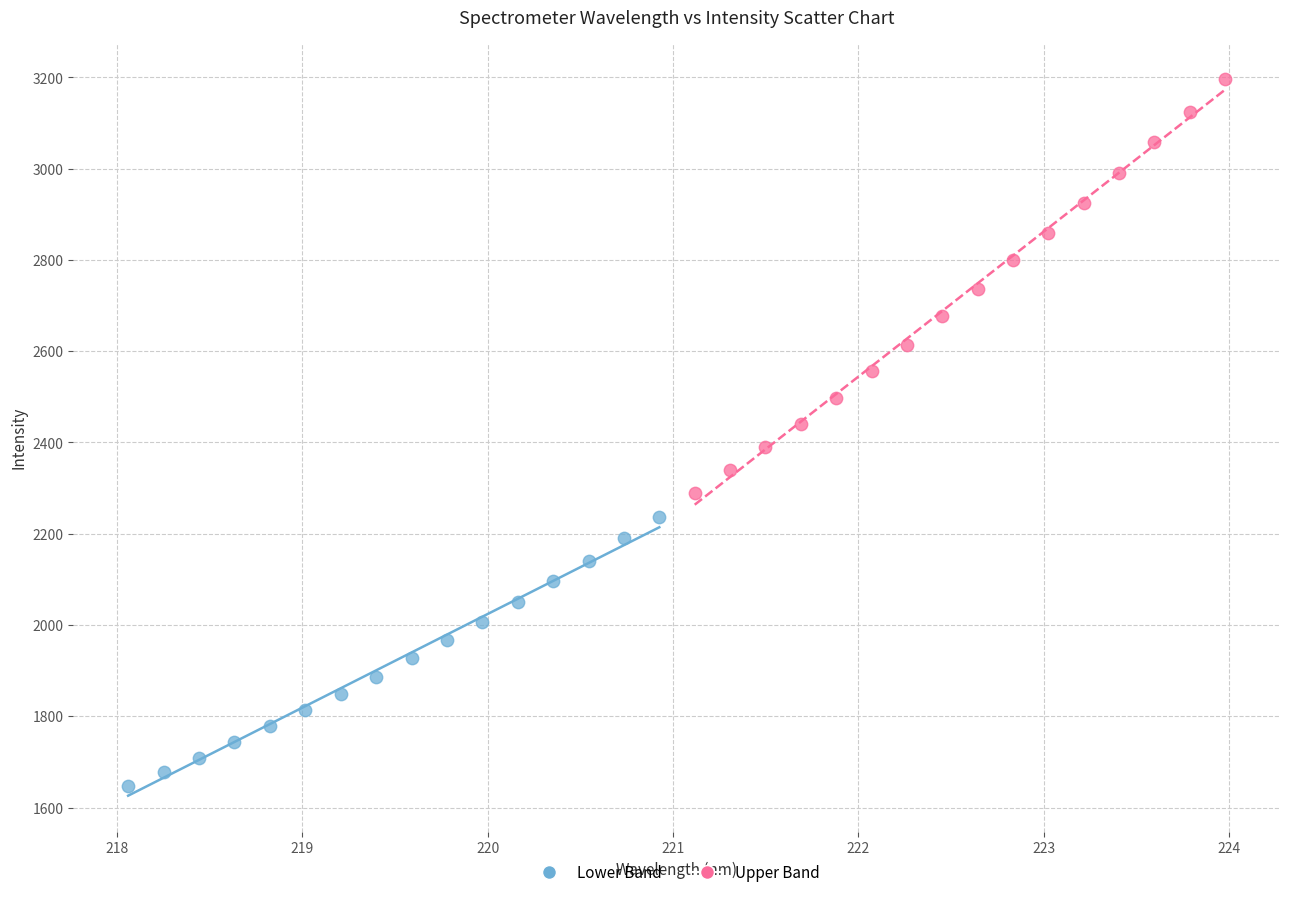

Which series has the widest spread of Y values?

Upper Band